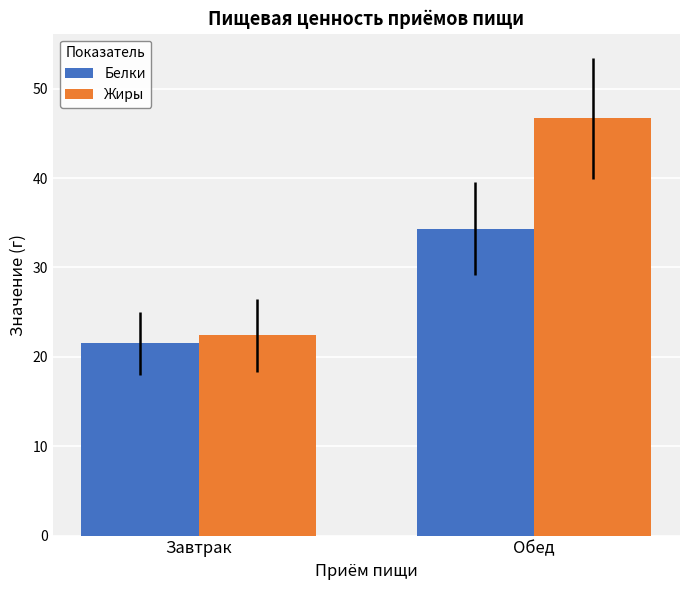

True or false: Белки has a value of 14.0 at Завтрак.

False